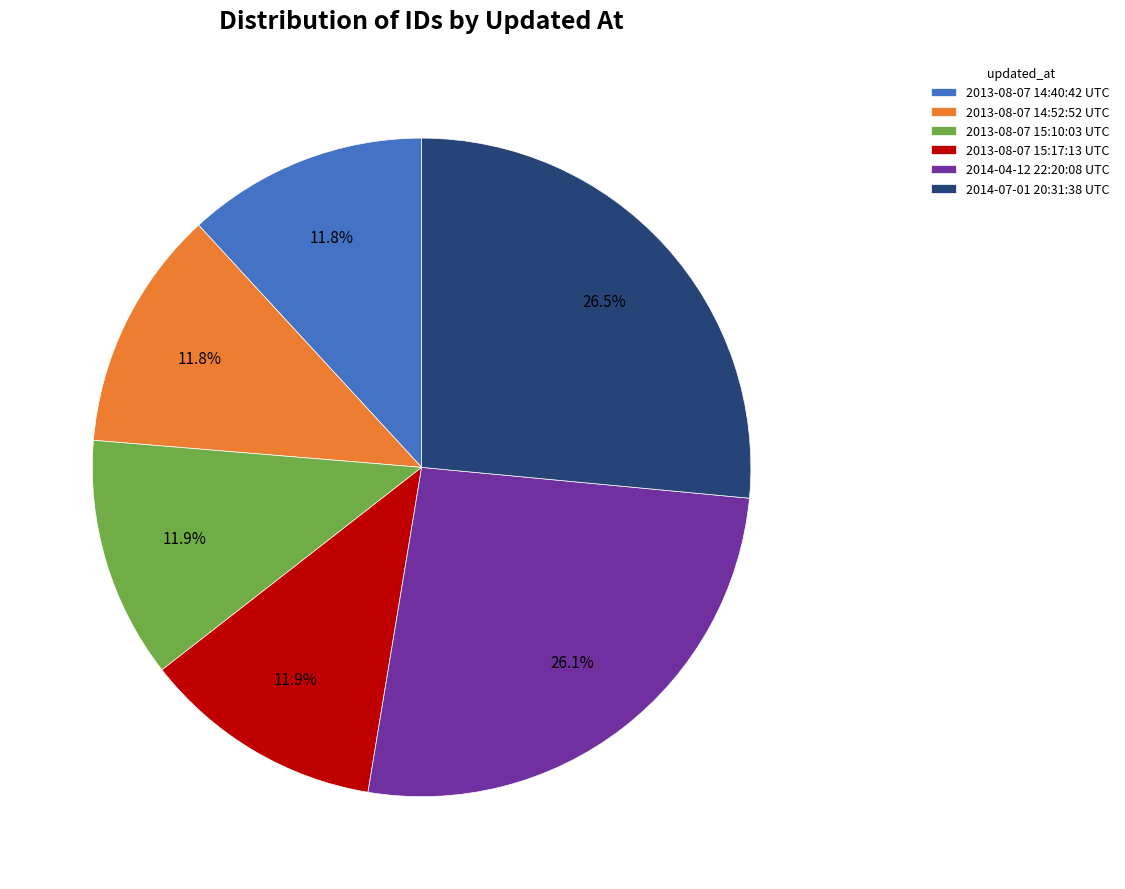

Approximately how many times larger is the value at 2013-08-07 14:52:52 UTC compared to 2014-07-01 20:31:38 UTC?

0.4